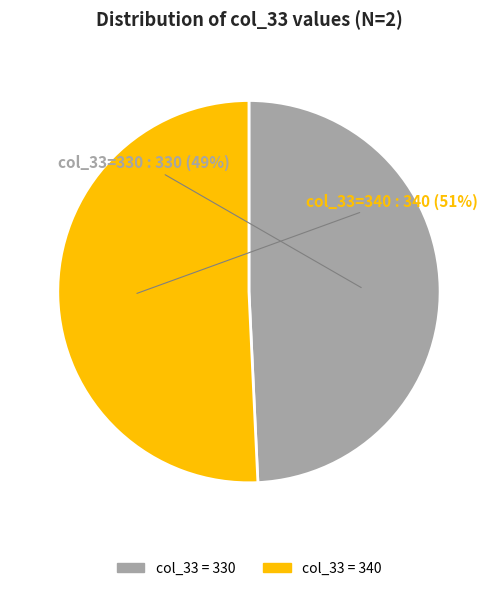

Does any single category account for the majority?

Yes